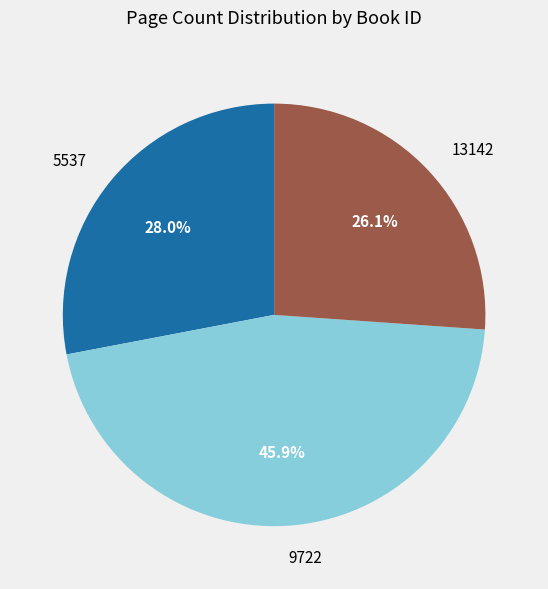

To the nearest percent, what is the difference between the largest and smallest slice percentages?

20%